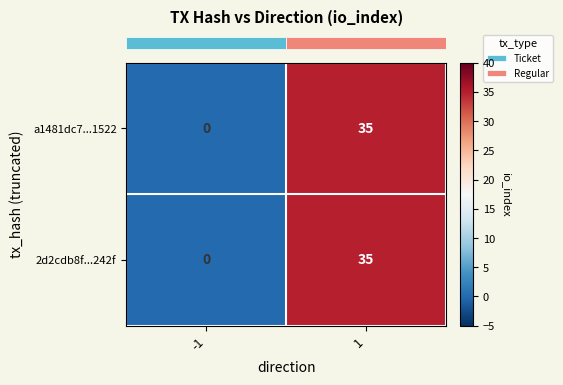

How many categories are shown in the chart?

2